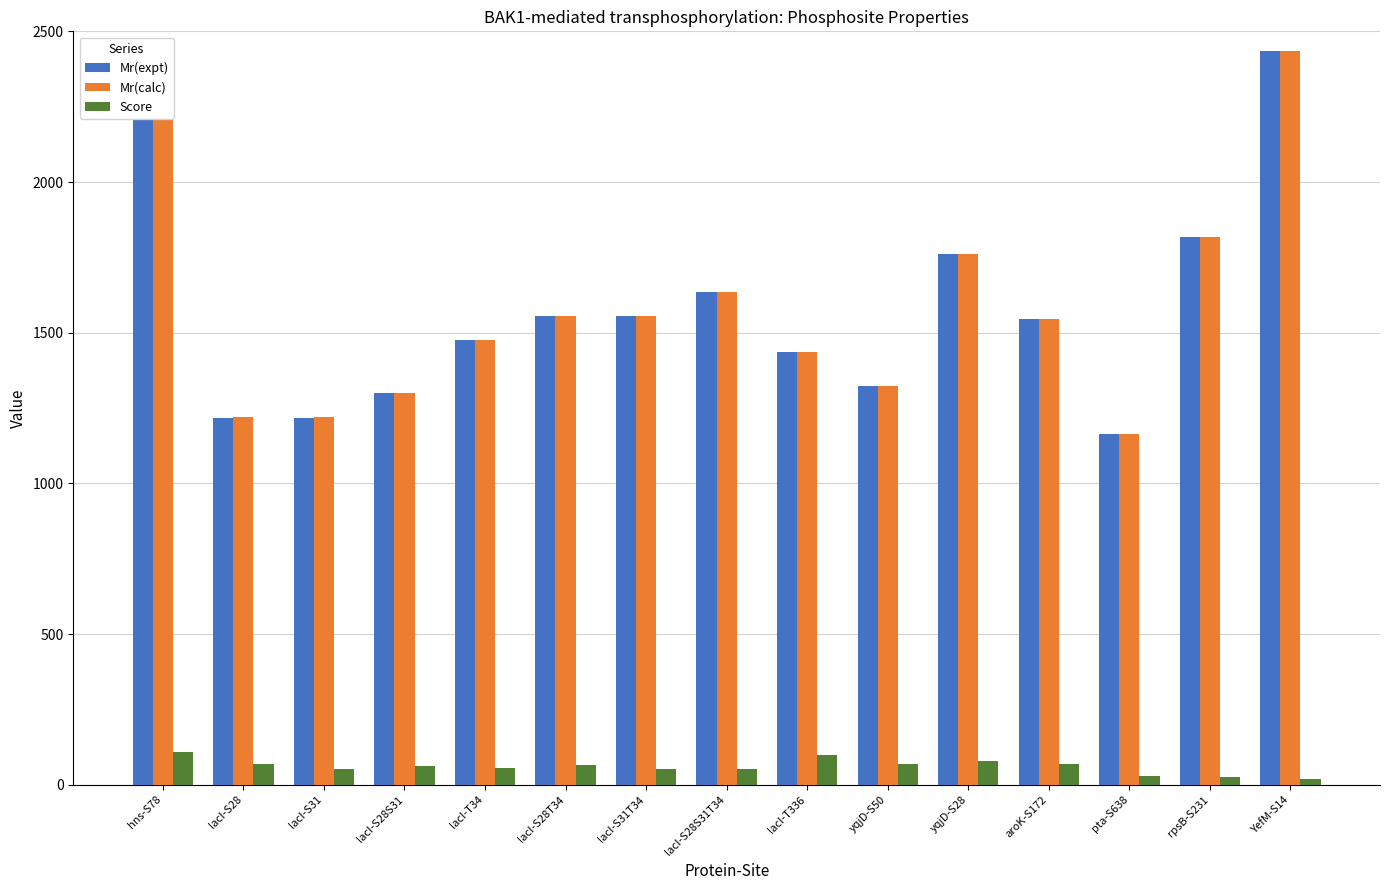

At which label does Mr(calc) reach its peak?

YefM-S14